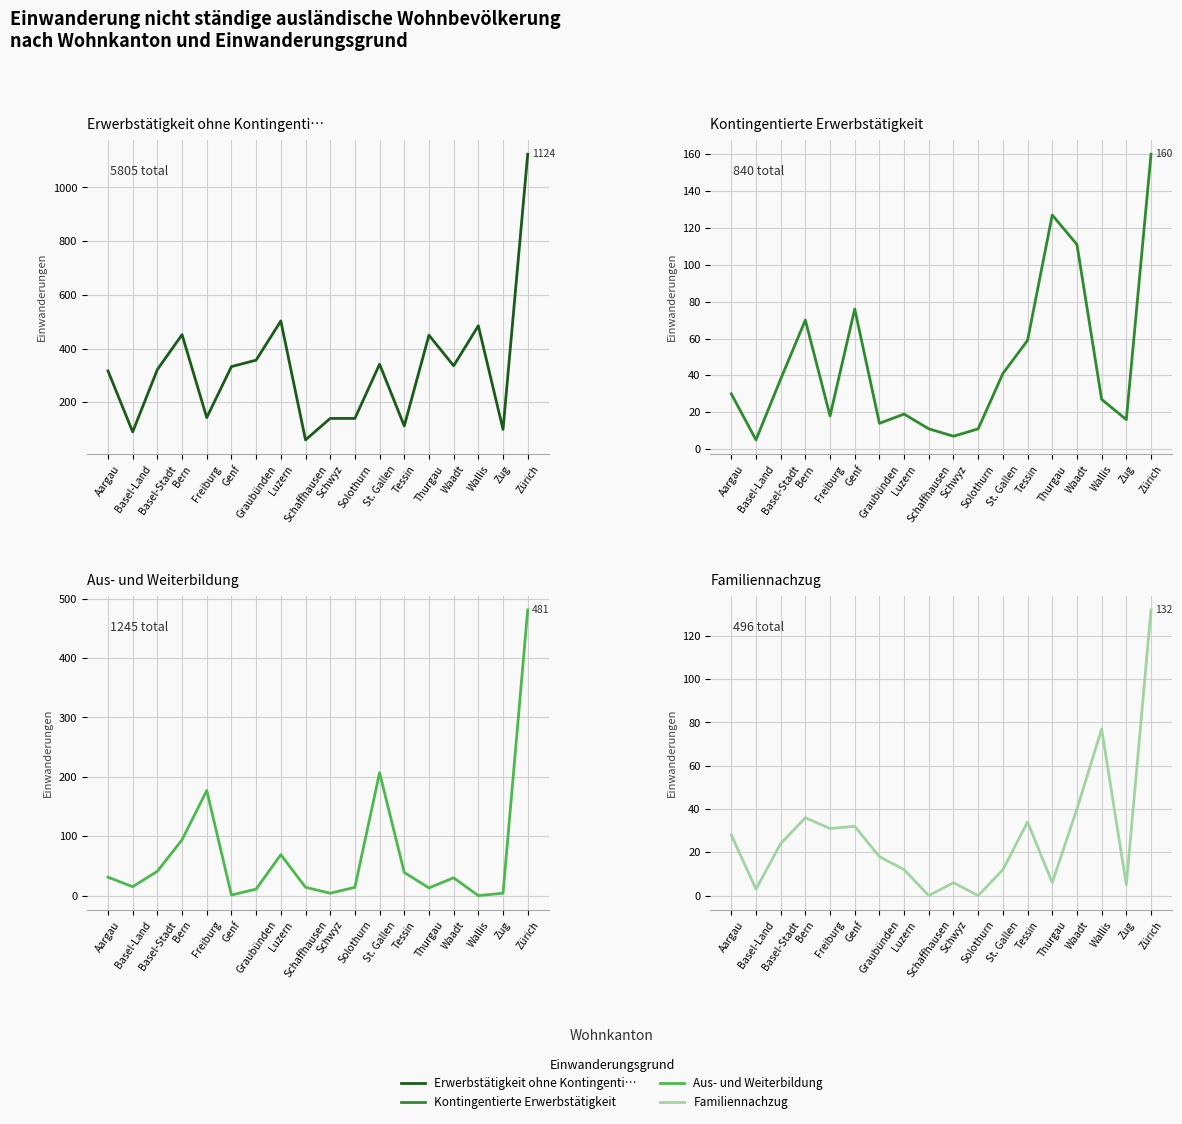

List the labels in order of Aus- und Weiterbildung value, smallest first.

Wallis, Genf, Schwyz, Zug, Graubünden, Thurgau, Schaffhausen, Solothurn, Basel-Land, Waadt, Aargau, Tessin, Basel-Stadt, Luzern, Bern, Freiburg, St. Gallen, Zürich